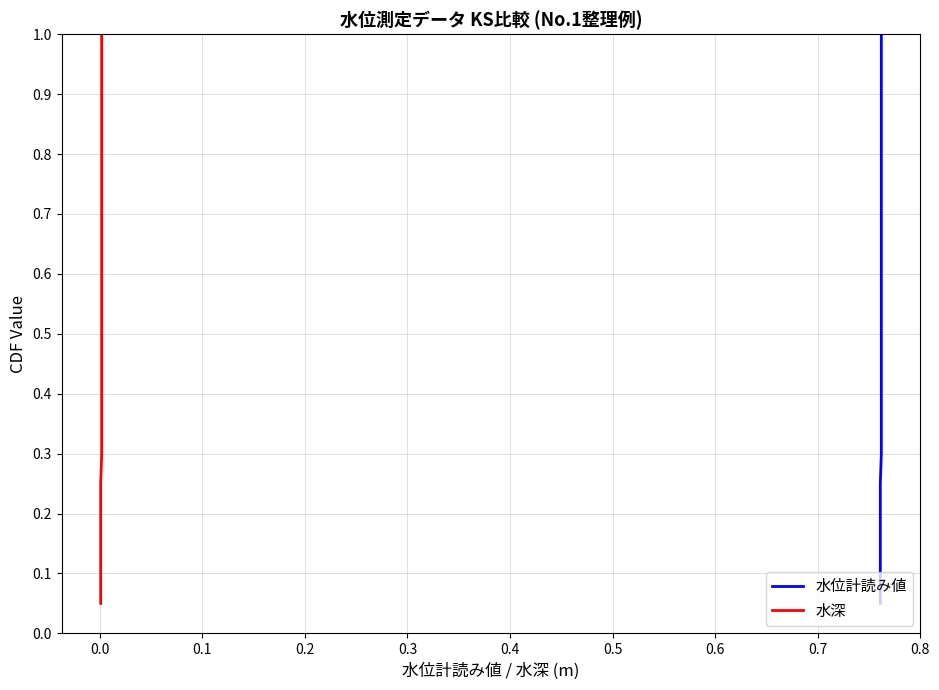

Is the value of 水位計読み値 at 0.1 greater than the value of 水深 at 12?

No